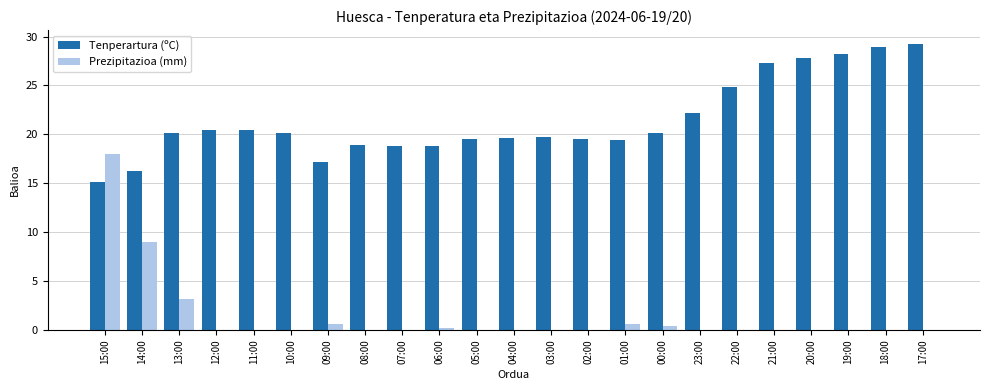

Is the value of Prezipitazioa (mm) at 09:00 greater than the value of Tenperartura (ºC) at 23:00?

No